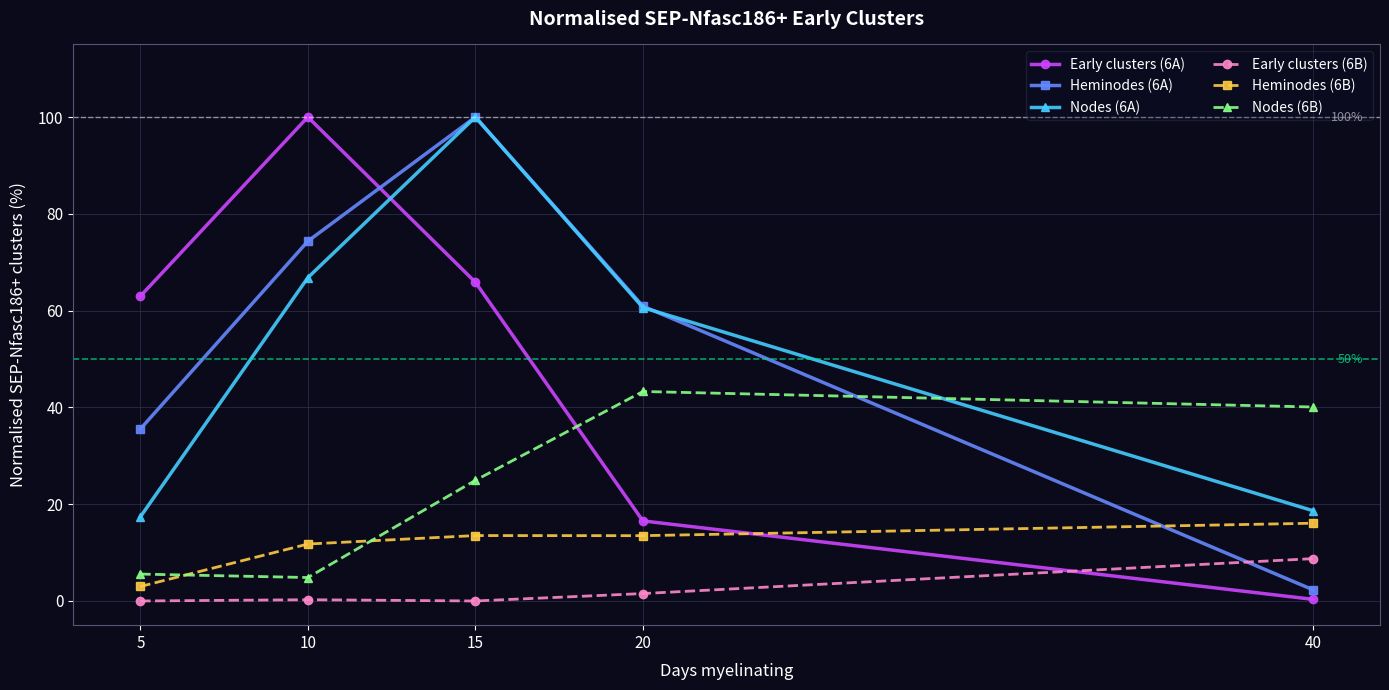

What is the highest value of the Nodes (6A) series?

100.0